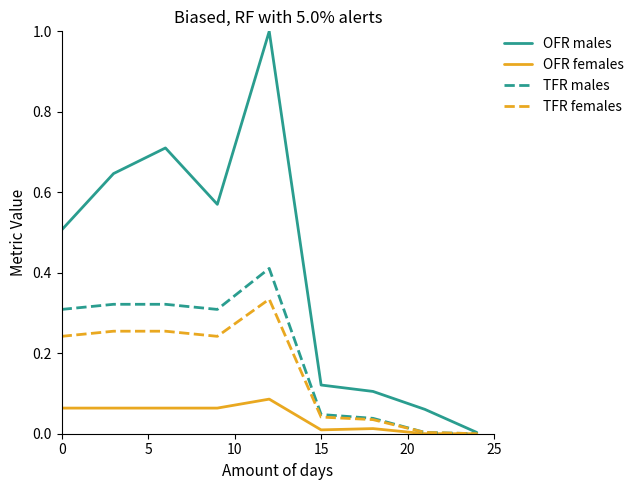

List the series in order of their peak value, highest first.

OFR males, TFR males, TFR females, OFR females